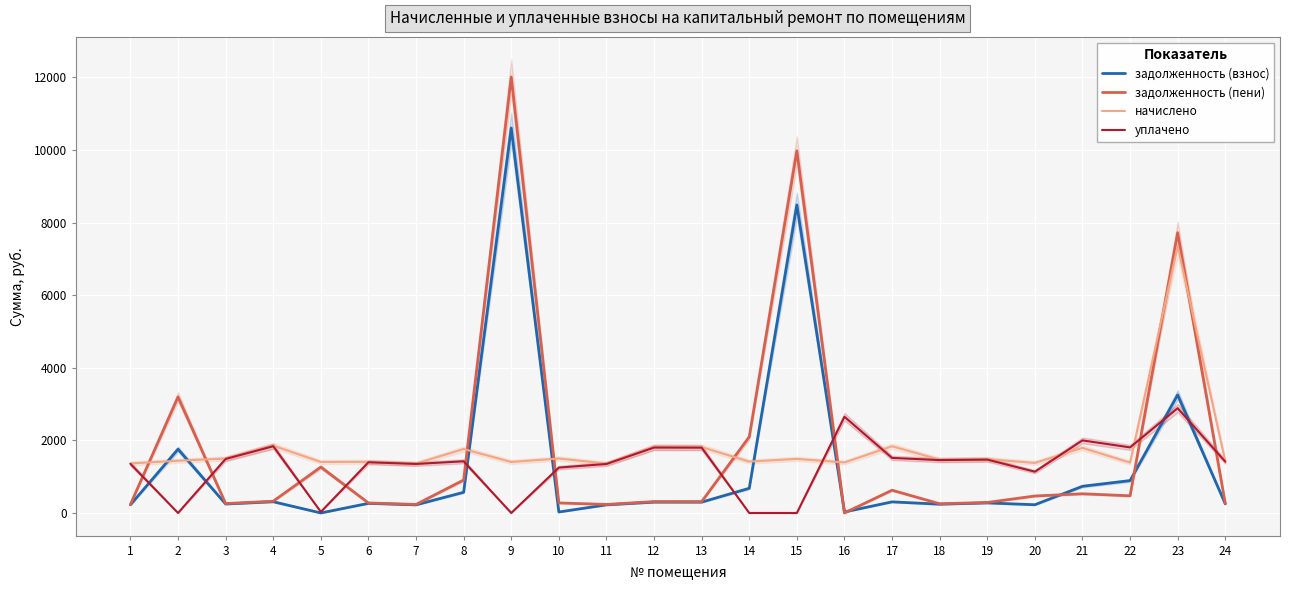

What is the difference between the second highest and second lowest values in the задолженность (пени) series?

9741.9